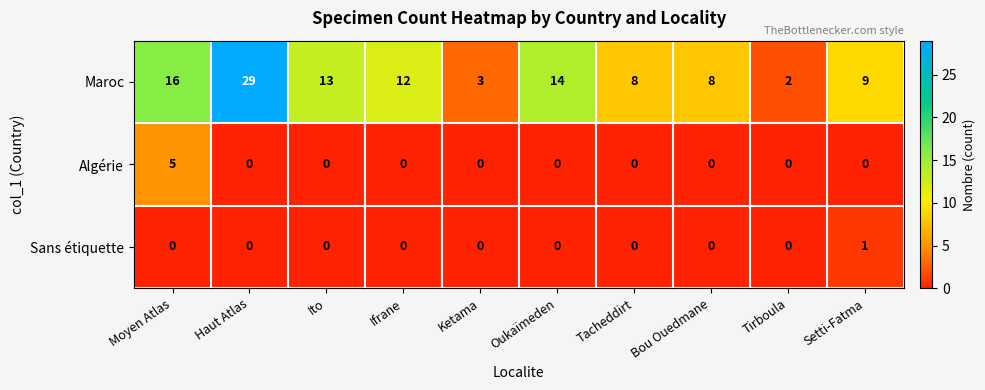

Reading right to left, list all the values displayed in this chart.

Maroc: Setti-Fatma=9	Tirboula=2	Bou Ouedmane=8	Tacheddirt=8	Oukaïmeden=14	Ketama=3	Ifrane=12	Ito=13	Haut Atlas=29	Moyen Atlas=16
Algérie: Setti-Fatma=0	Tirboula=0	Bou Ouedmane=0	Tacheddirt=0	Oukaïmeden=0	Ketama=0	Ifrane=0	Ito=0	Haut Atlas=0	Moyen Atlas=5
Sans étiquette: Setti-Fatma=1	Tirboula=0	Bou Ouedmane=0	Tacheddirt=0	Oukaïmeden=0	Ketama=0	Ifrane=0	Ito=0	Haut Atlas=0	Moyen Atlas=0